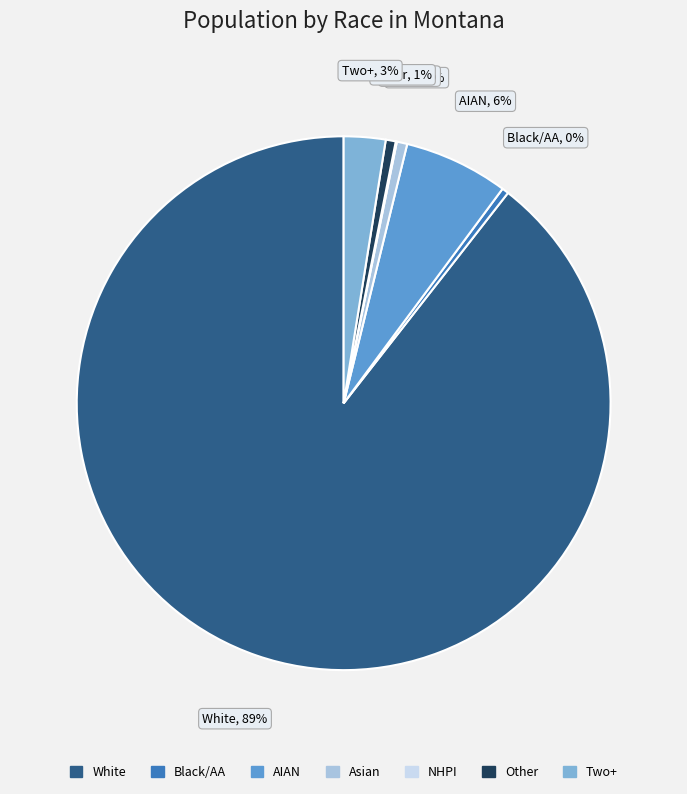

What percentage is the White slice, to the nearest percent?

89%